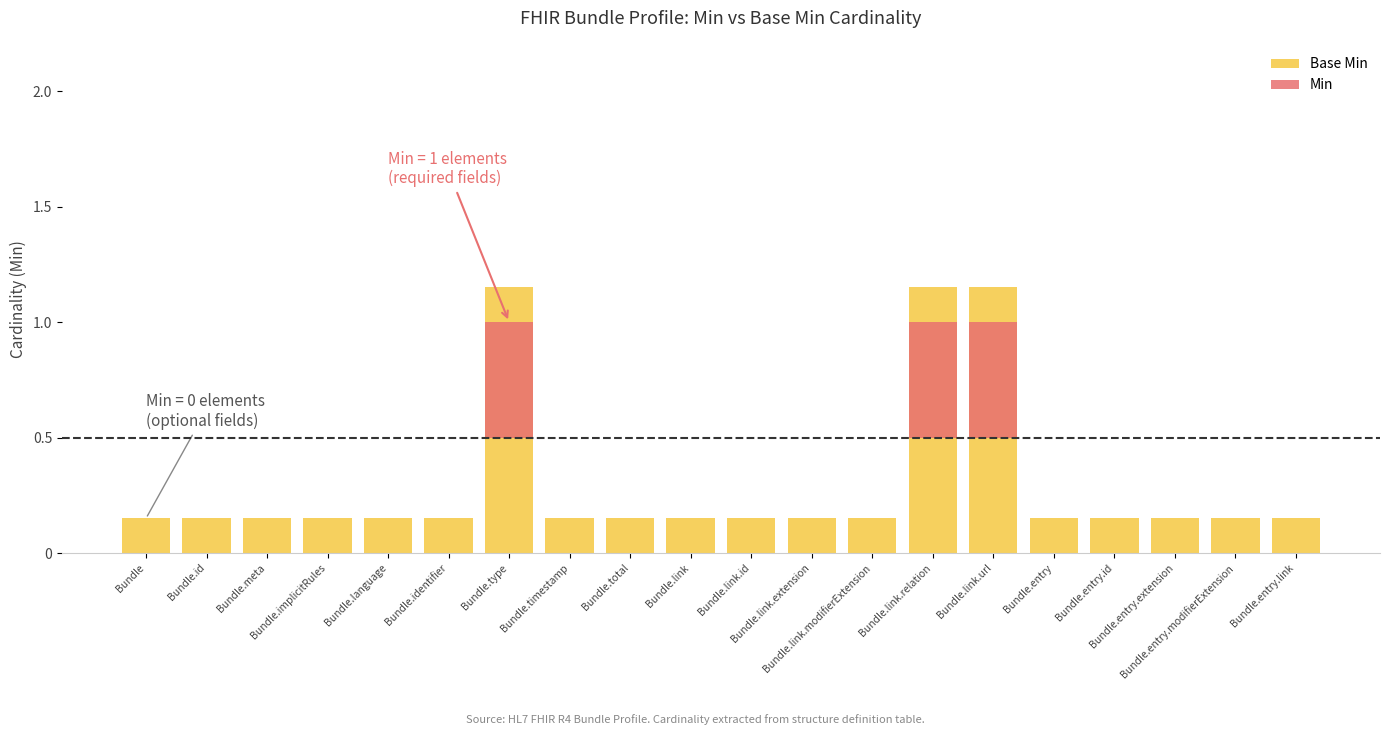

What is the average value of the Min series?

0.1